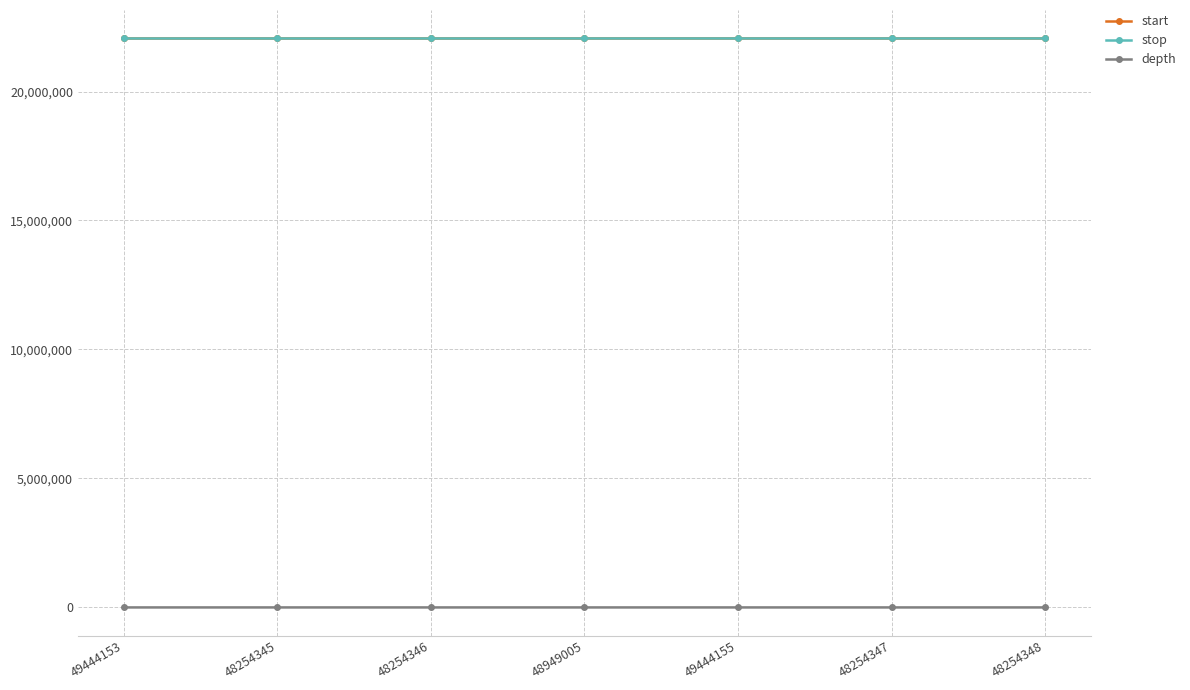

What are all the series names shown in the legend?

start, stop, depth